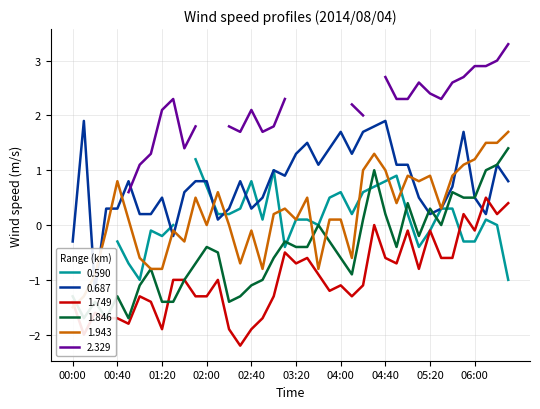

How many data points does each series have?

40